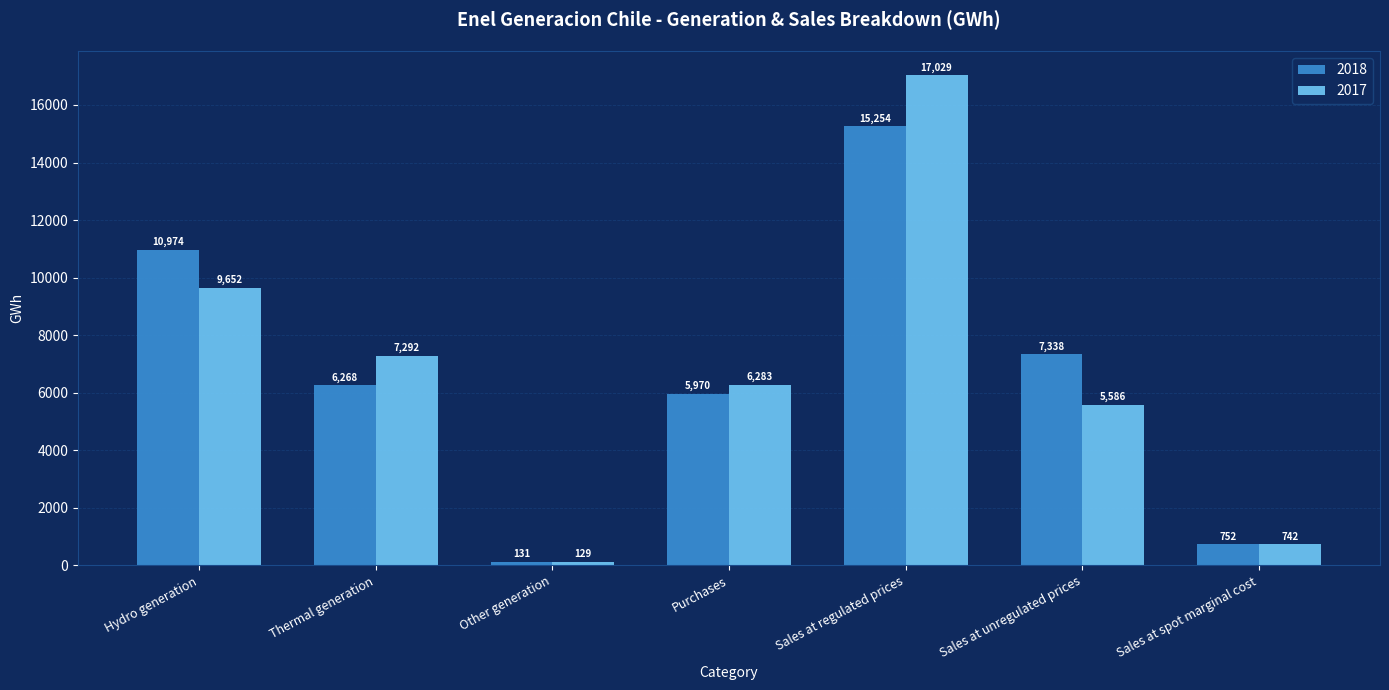

Which series has the largest range (max minus min)?

2017